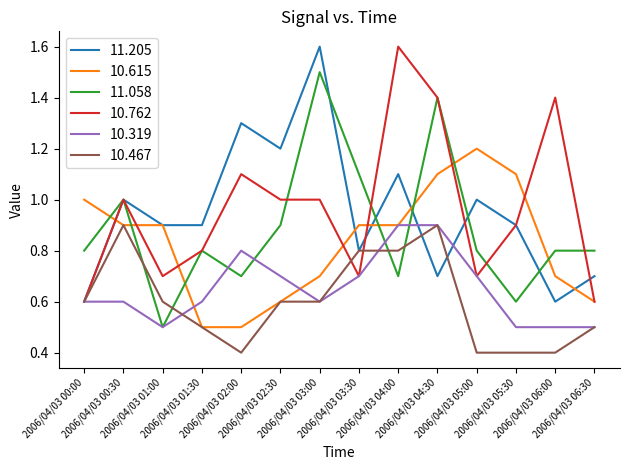

Is the value of 10.467 at 2006/04/03 05:00 greater than the value of 11.058 at 2006/04/03 06:30?

No